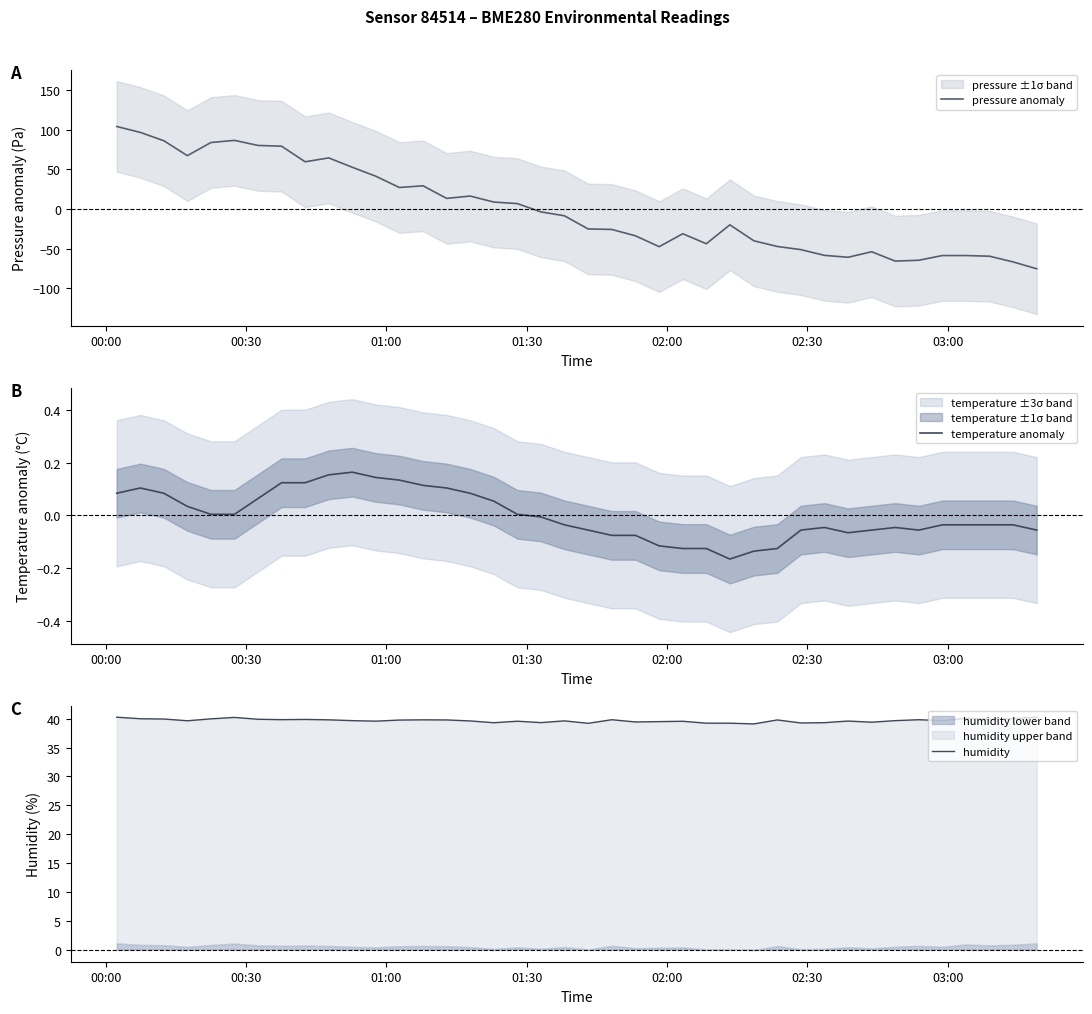

Is this an area chart (filled region under the line)?

No